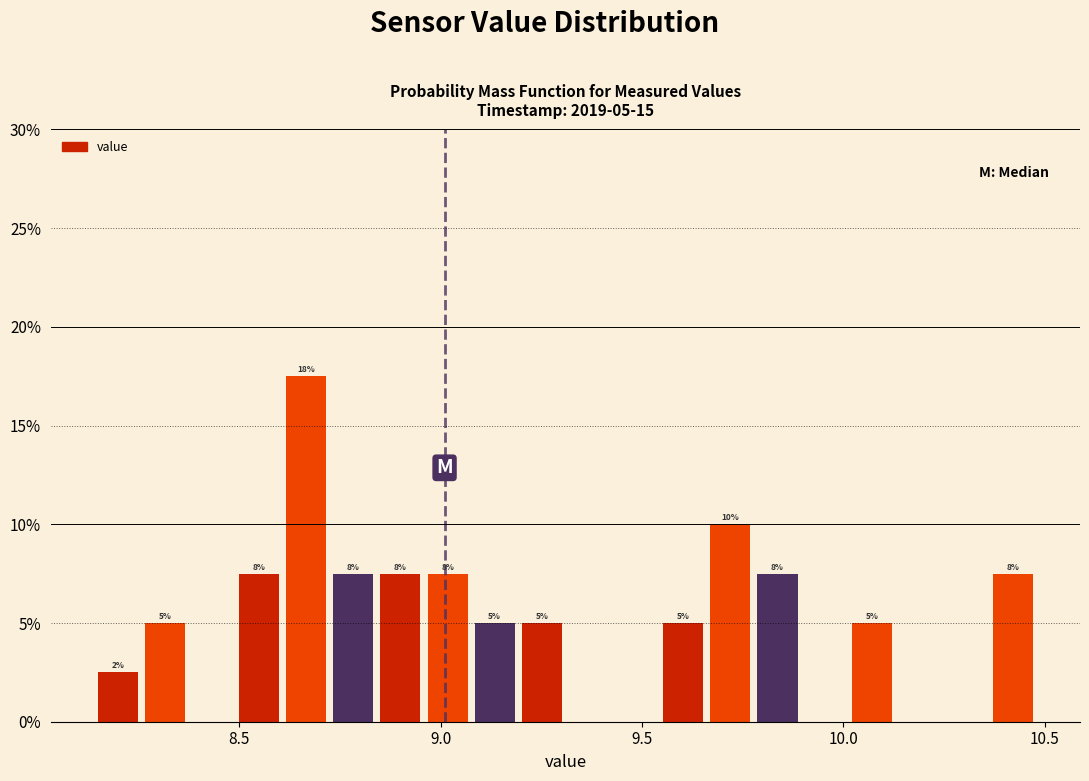

Around what value on the x-axis is the tallest bar? Give the approximate position of its centre, as read against the axis.

8.65